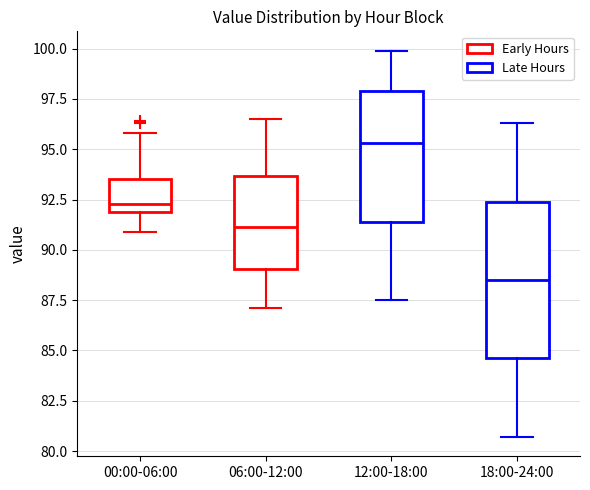

Where does the upper whisker of the box for 00:00-06:00 end on the y-axis? The values are not printed on the chart, so give them approximately, as read against the axis.

96.0